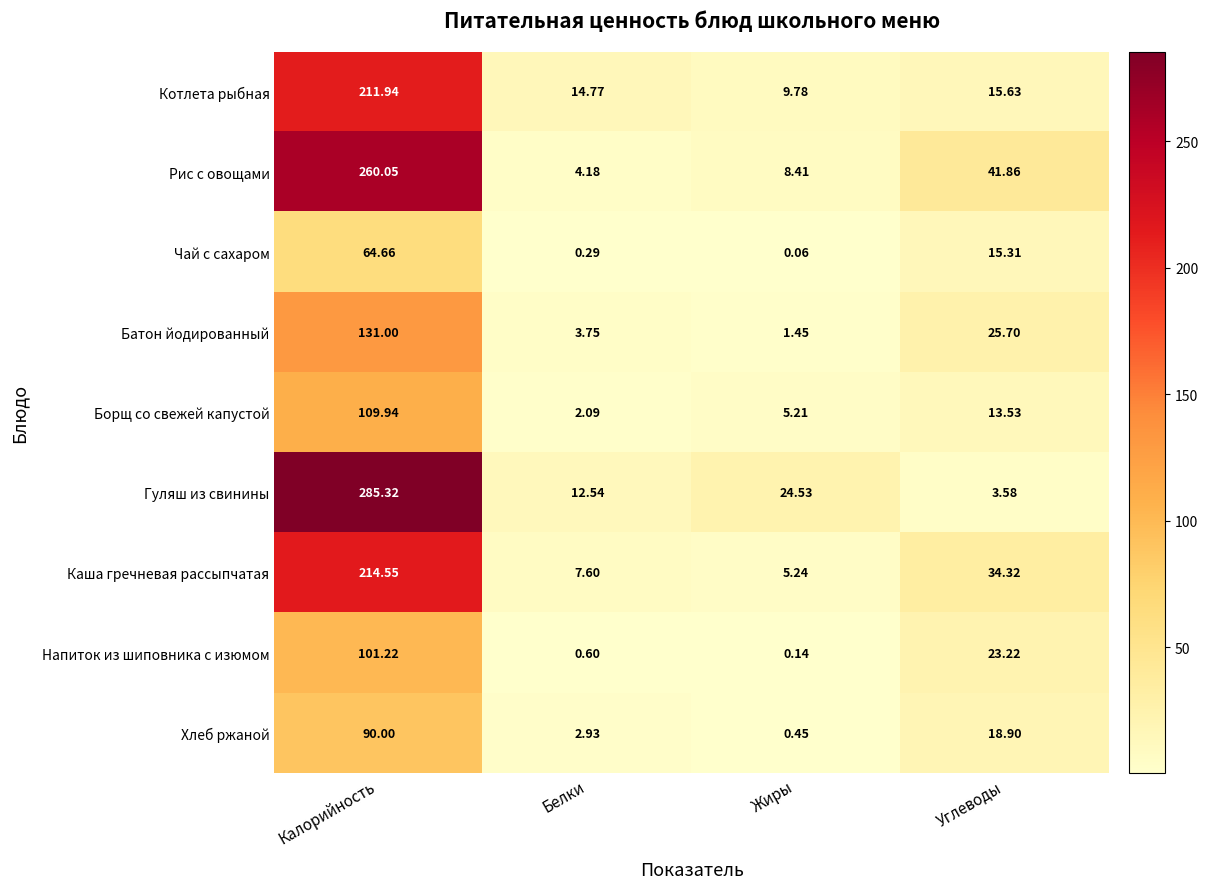

Rank the series at Жиры from lowest to highest value.

Чай с сахаром, Напиток из шиповника с изюмом, Хлеб ржаной, Батон йодированный, Борщ со свежей капустой, Каша гречневая рассыпчатая, Рис с овощами, Котлета рыбная, Гуляш из свинины